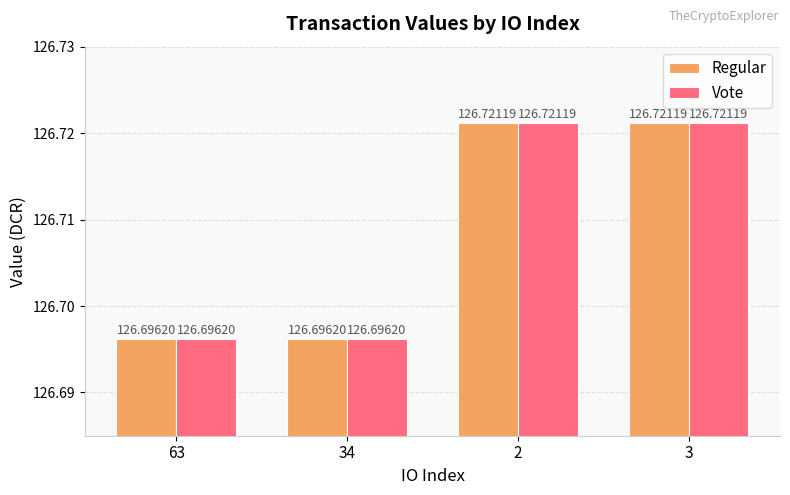

What is the total value across all series at 3?

253.4